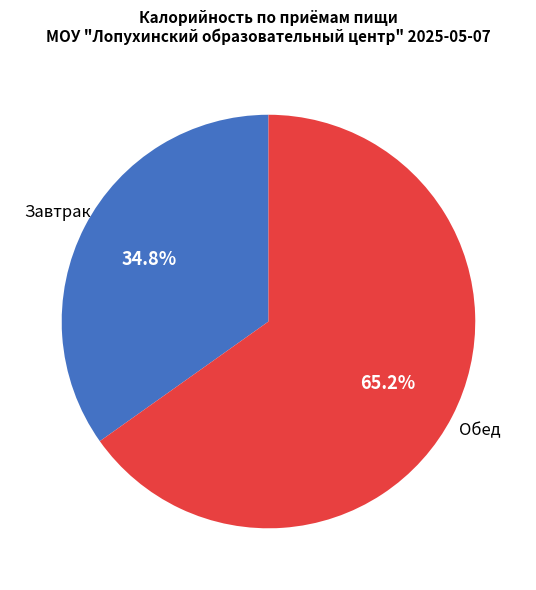

True or false: Обед accounts for 65% of the total.

True